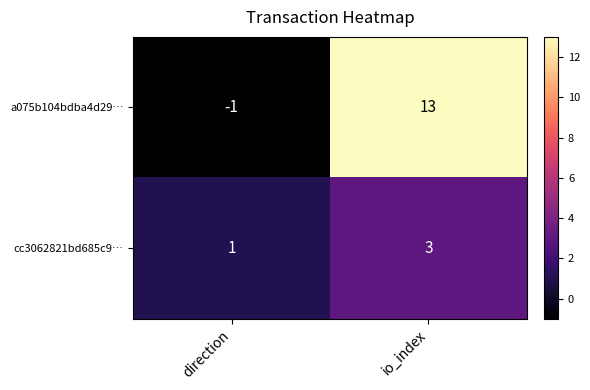

What is the difference between the a075b104bdba4d29… values at io_index and direction?

14